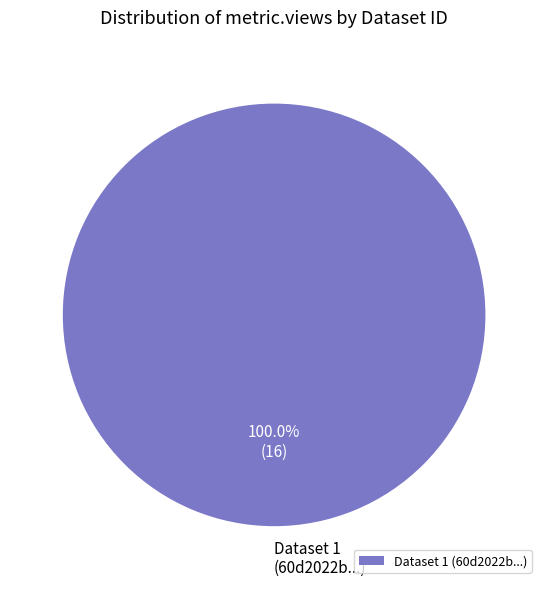

Is there any slice that represents more than half of the pie?

Yes